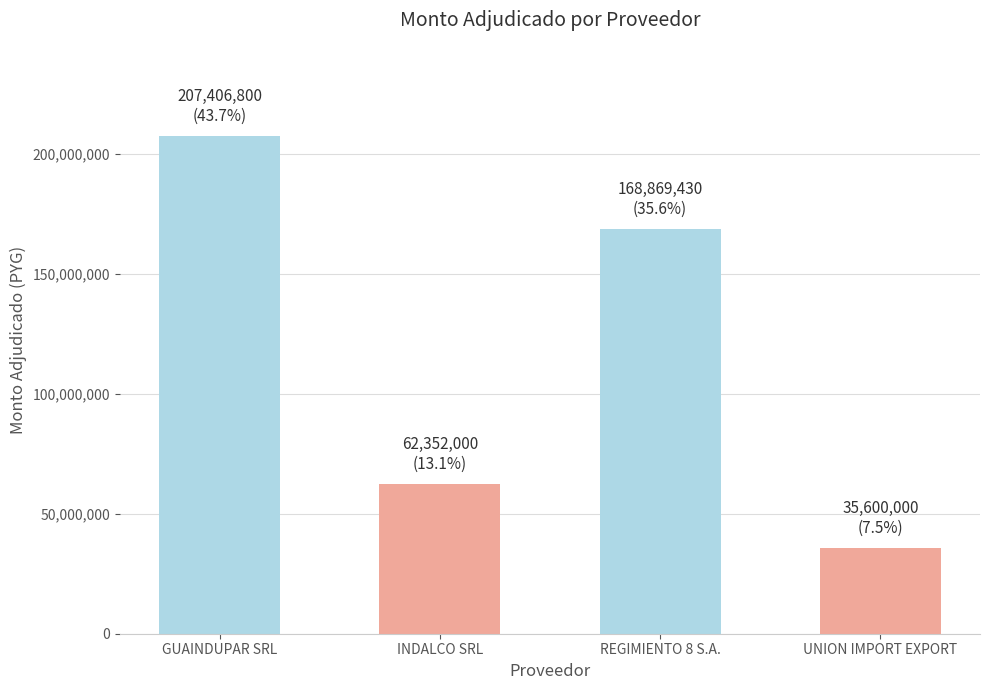

Where does the data first go above 168869430?

GUAINDUPAR SRL